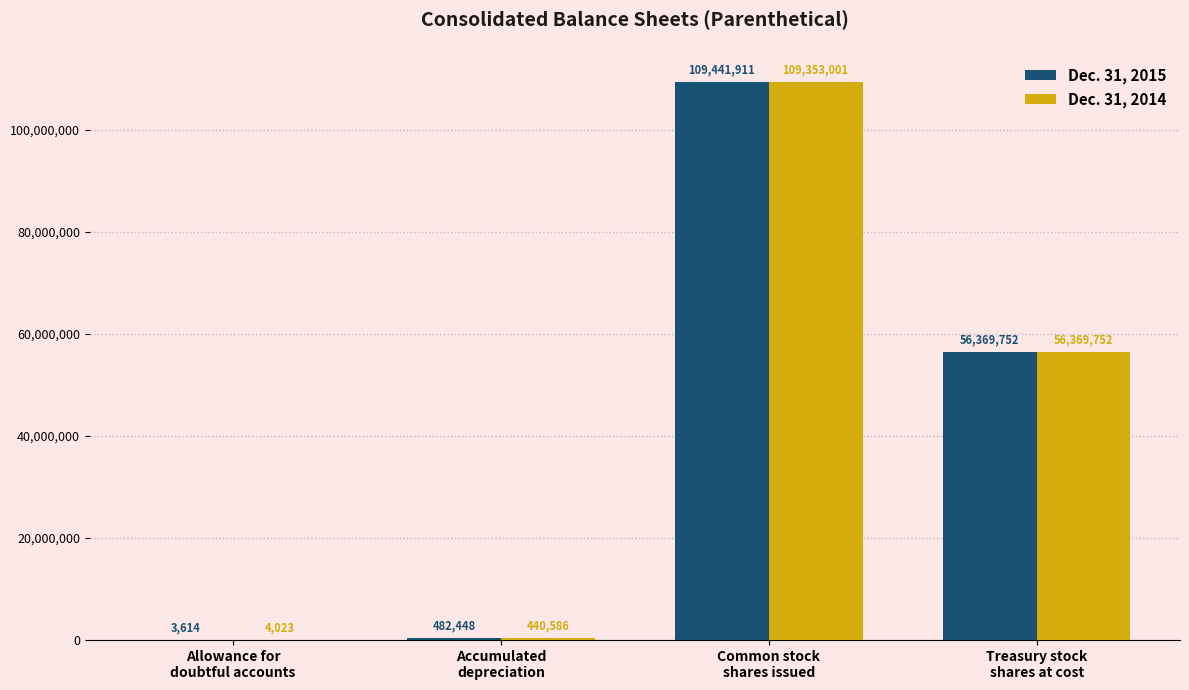

Is the value of Dec. 31, 2015 at Treasury stock
shares at cost greater than the value of Dec. 31, 2014 at Accumulated
depreciation?

Yes